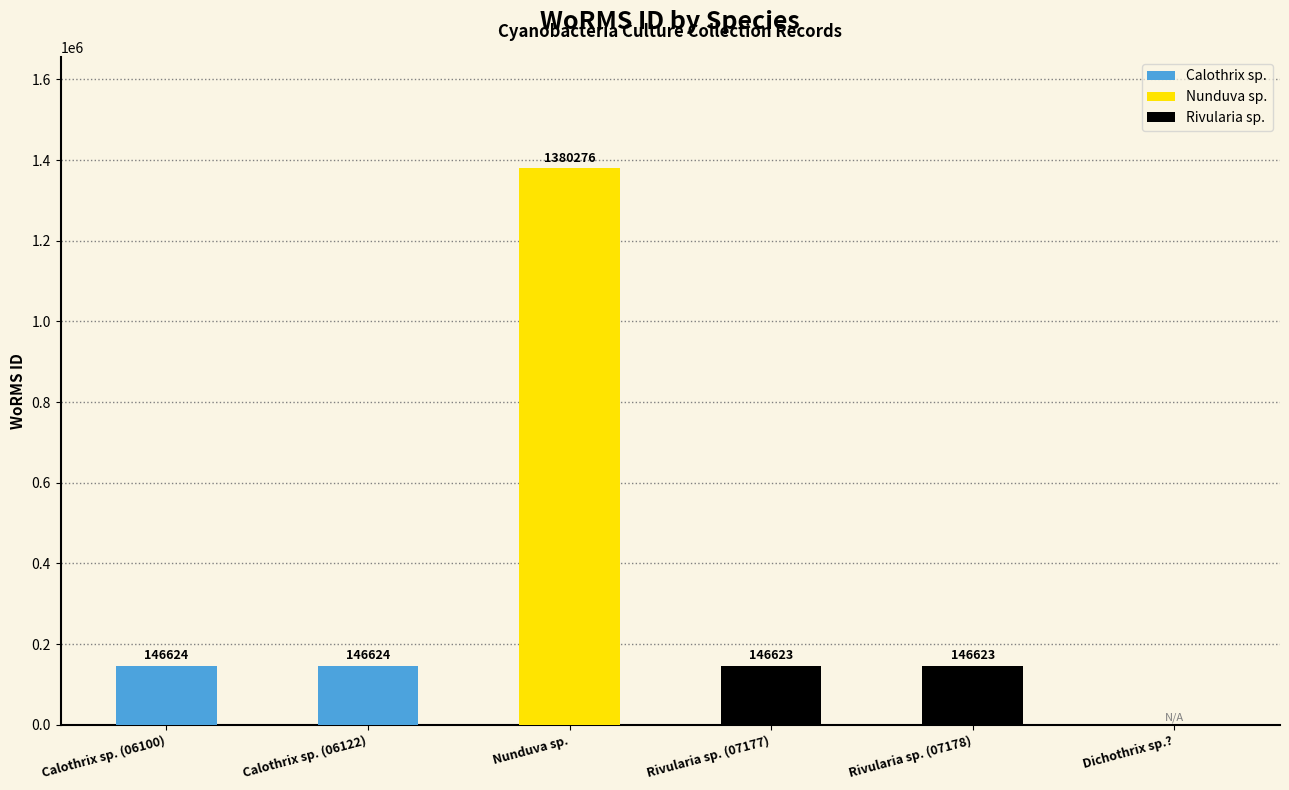

What is the approximate value at Rivularia sp. (07178)?

146623